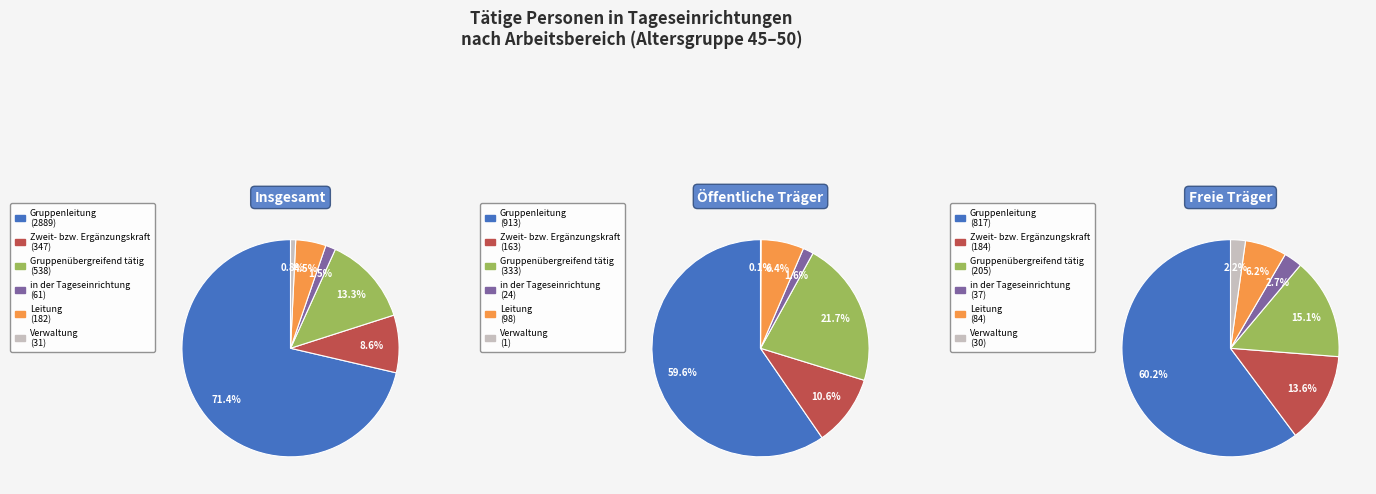

What is the spread (max minus min) of values at in der Tageseinrichtung?

37